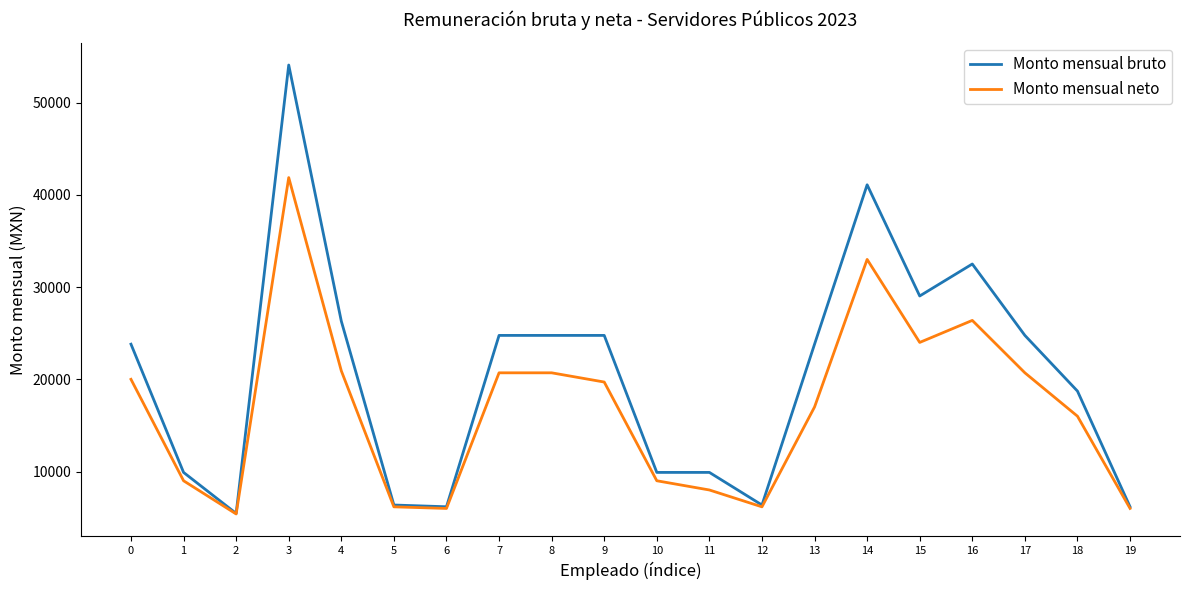

What is the smallest value displayed?

5400